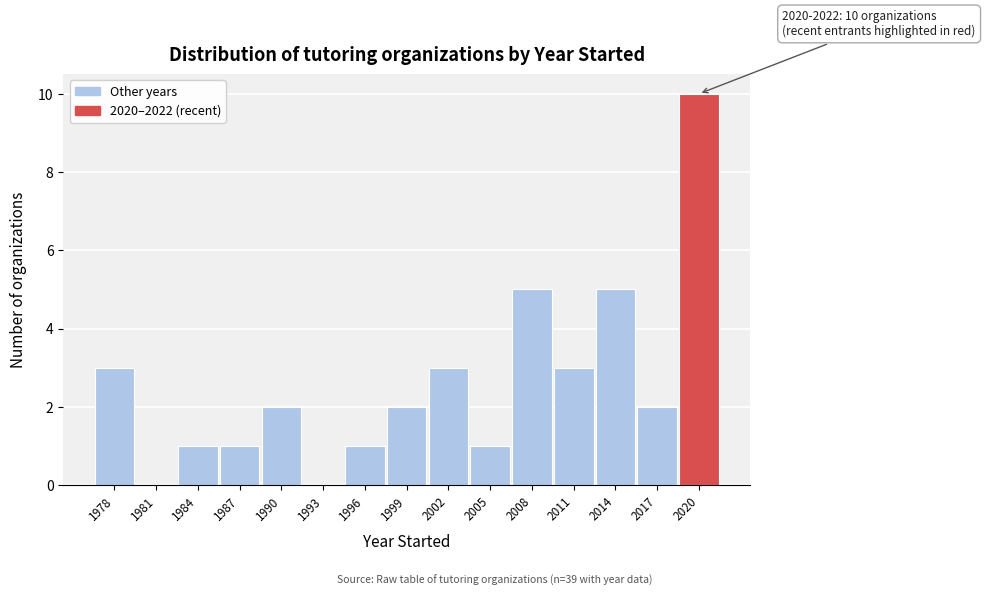

Reading left to right, list all the values displayed in this chart.

1978=3	1981=0	1984=1	1987=1	1990=2	1993=0	1996=1	1999=2	2002=3	2005=1	2008=5	2011=3	2014=5	2017=2	2020=10